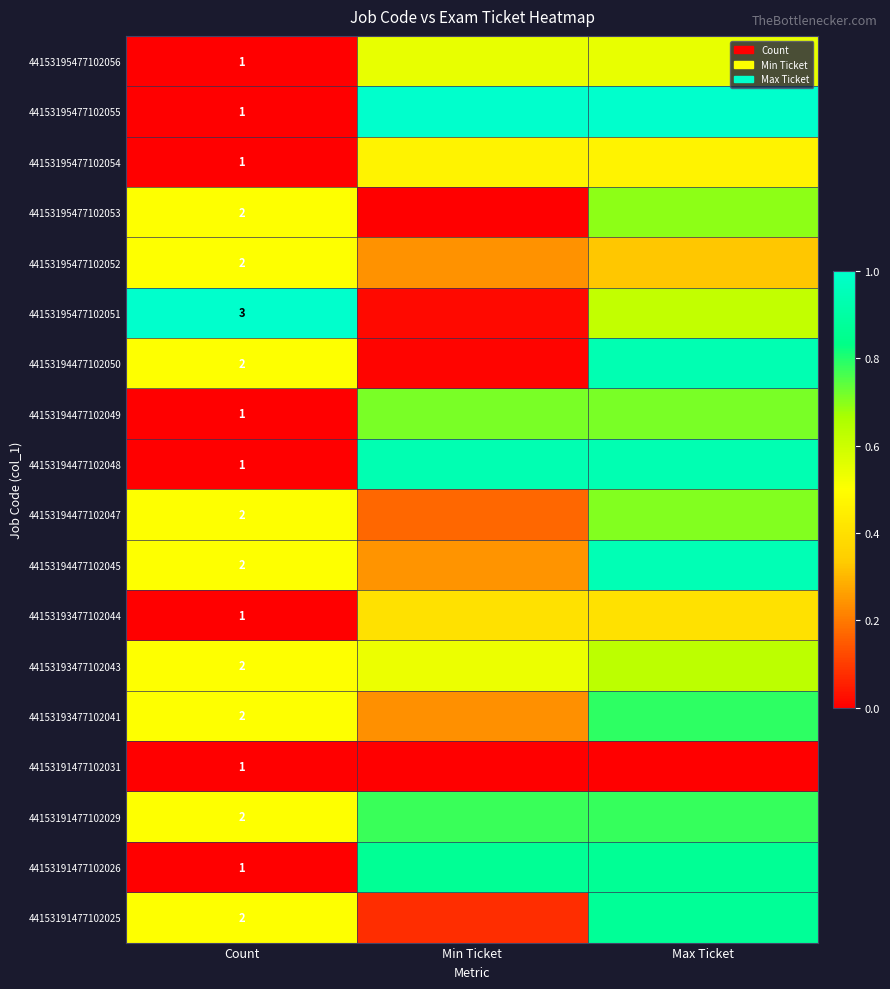

What is the difference between the highest and lowest values at Count?

2.0